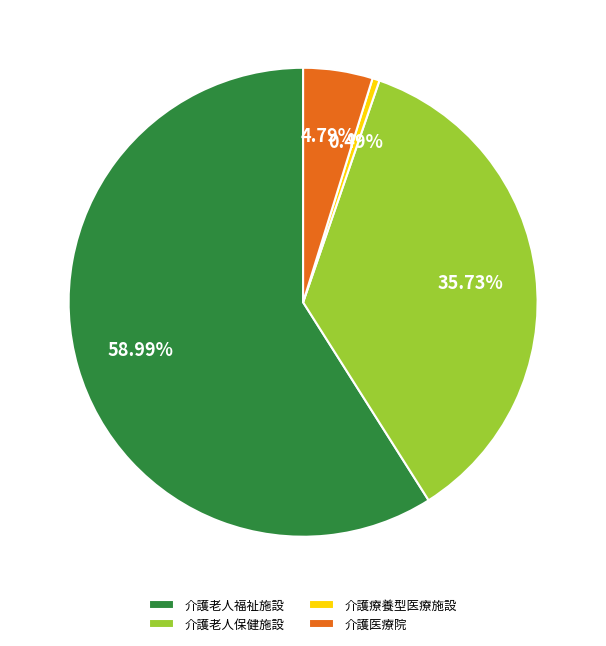

Count the number of slices in the pie.

4